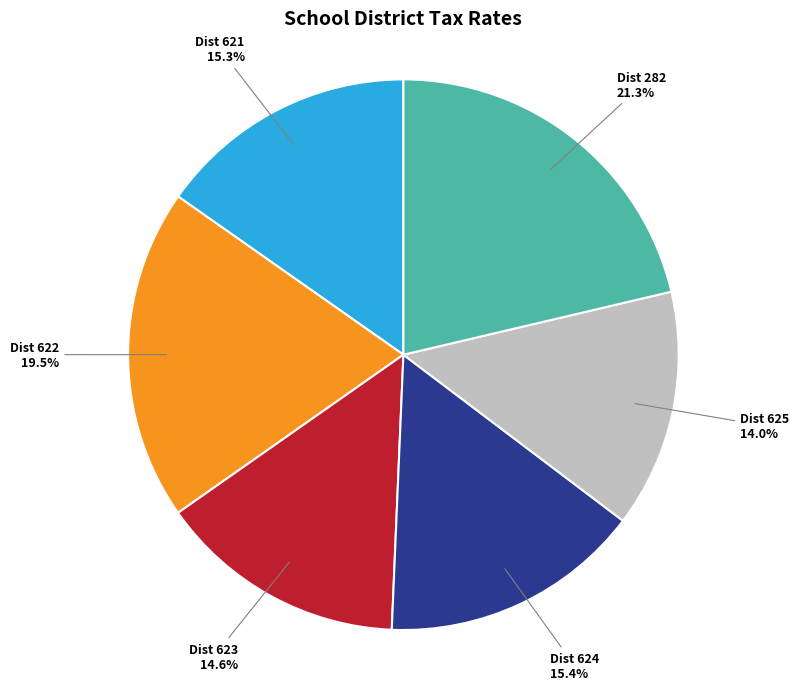

What portion of the pie excludes Dist 624?

84.6%